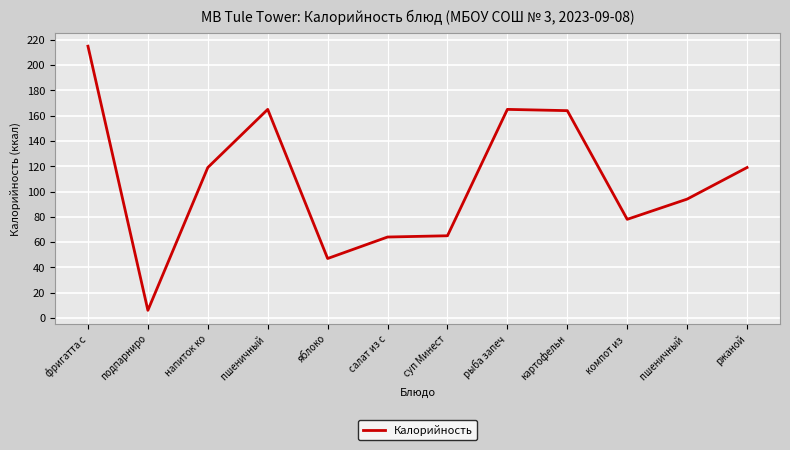

How many lines are shown in the chart?

1